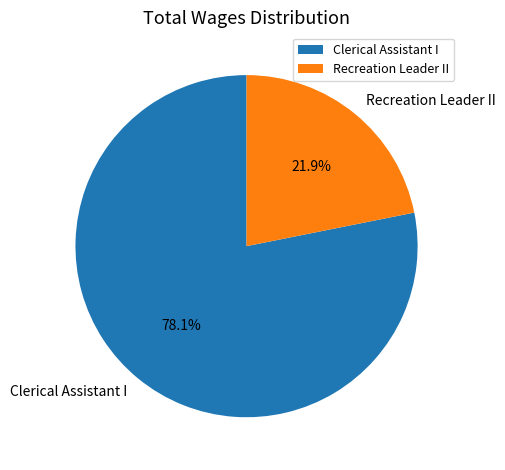

Approximately how many times larger is the value at Recreation Leader II compared to Clerical Assistant I?

0.3